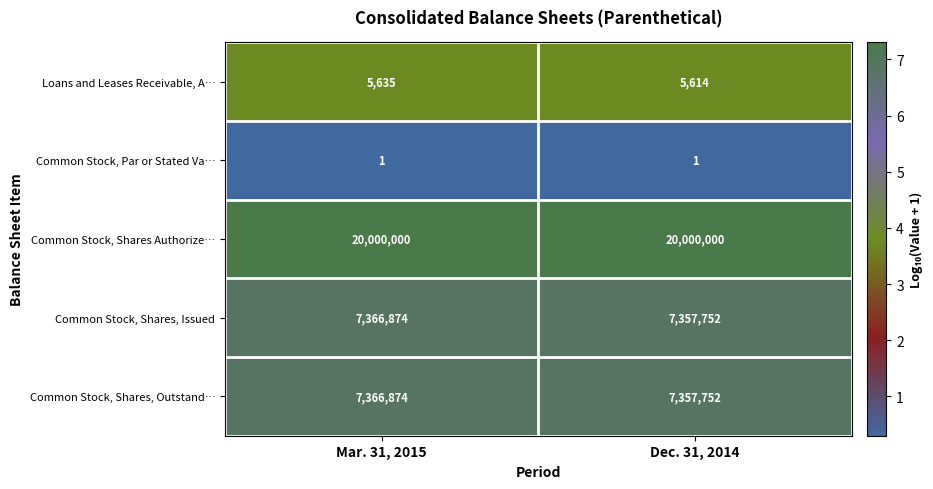

What is the smallest value displayed?

1